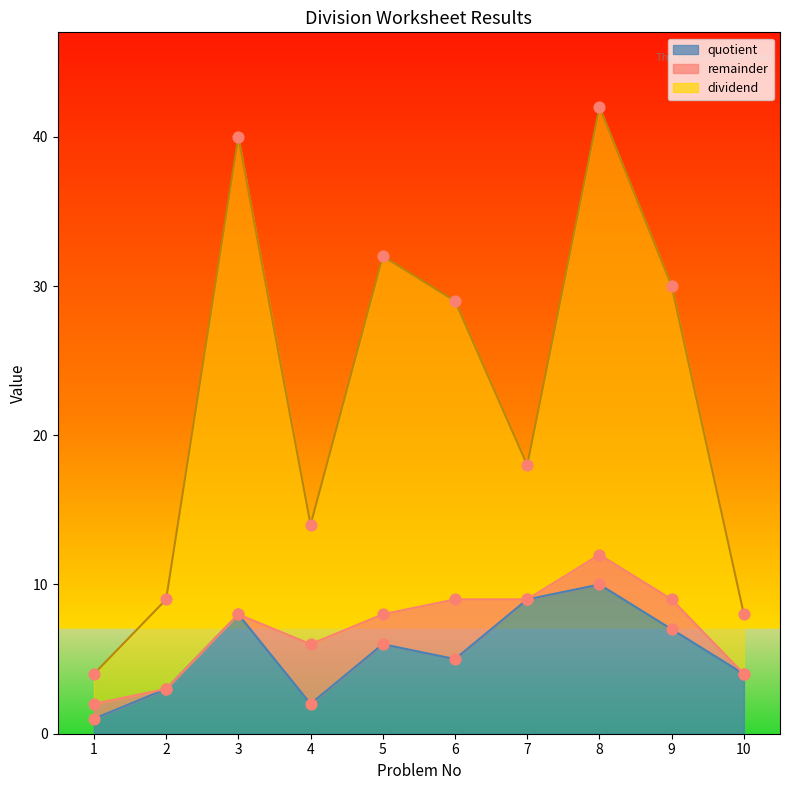

Which series contains the lowest Y value?

quotient